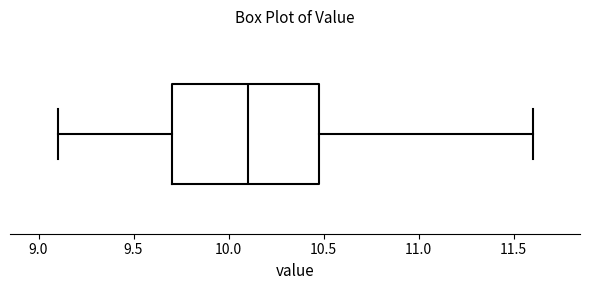

Where does the right whisker of the box end on the x-axis? The values are not printed on the chart, so give them approximately, as read against the axis.

11.6